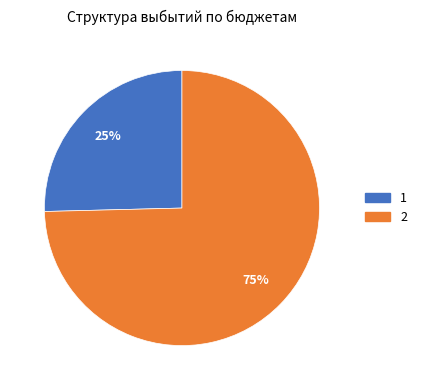

Count the number of slices in the pie.

2